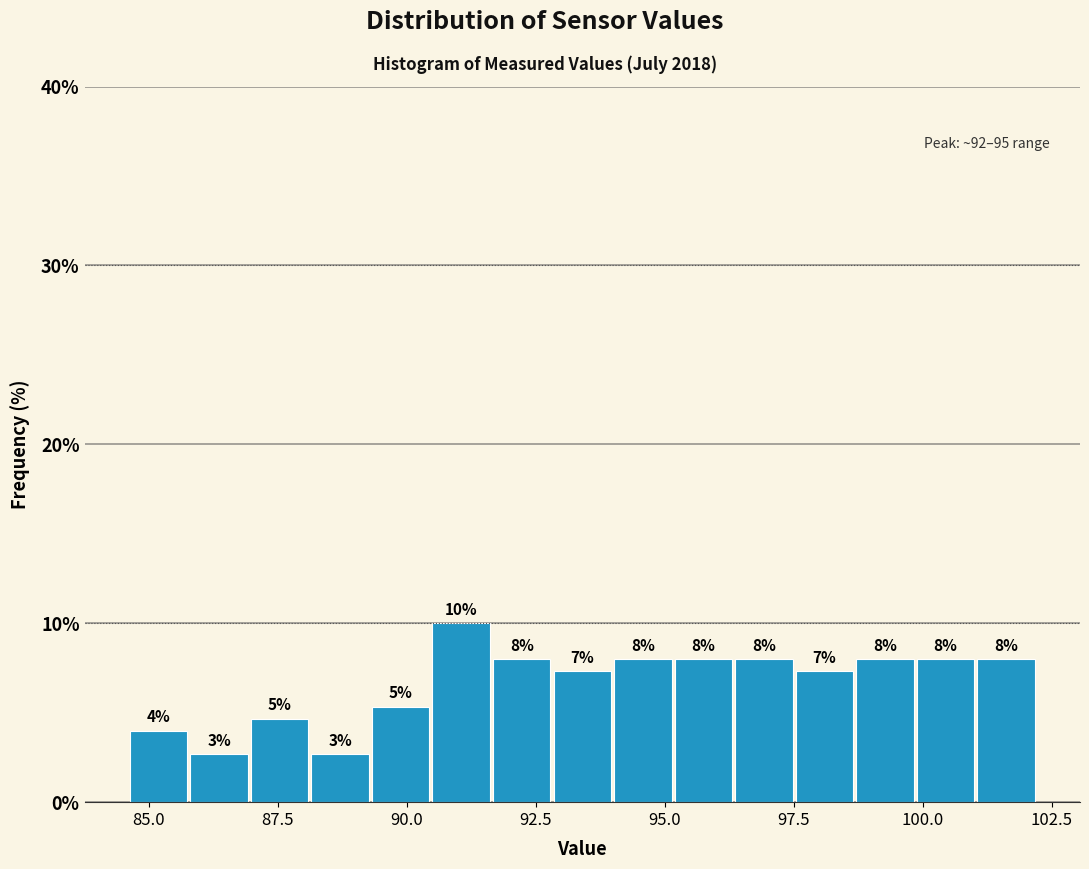

Around what value on the x-axis is the tallest bar? Give the approximate position of its centre, as read against the axis.

91.0